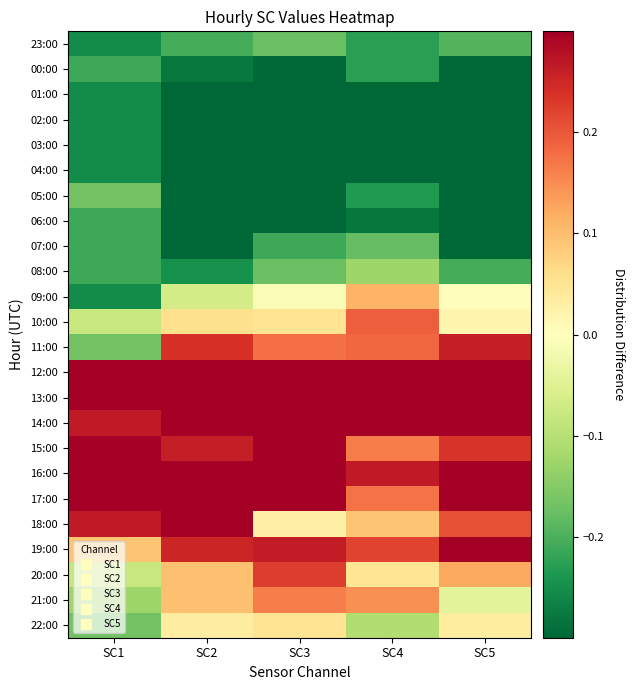

At how many categories does at least one series exceed 0?

5